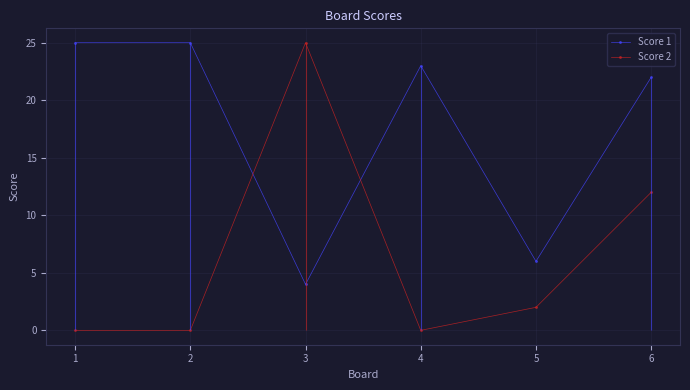

How many interior local valleys does the Score 2 series have?

1